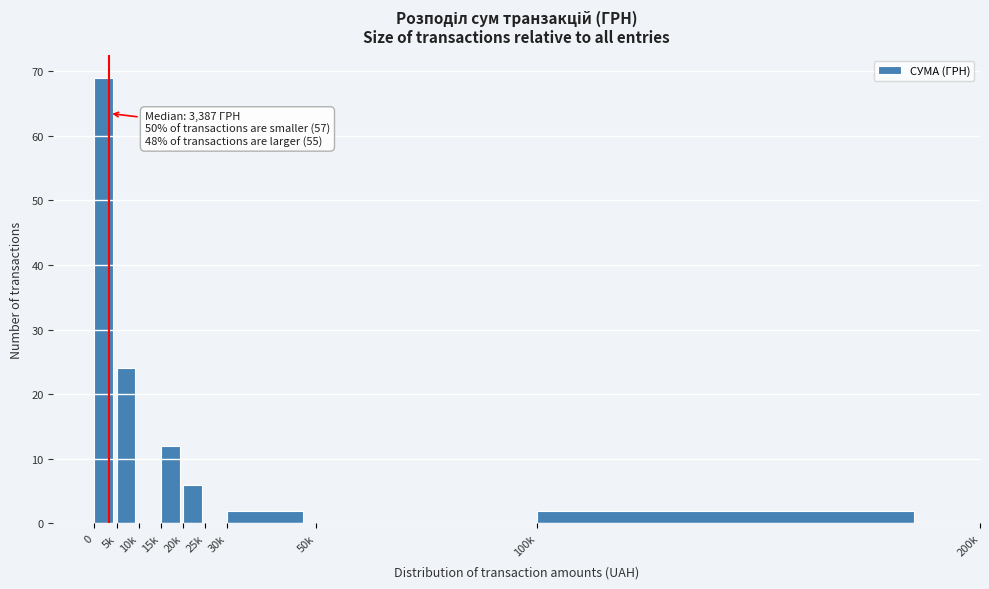

Reading left to right, what are all the values shown in this chart?

0=69	5k=24	10k=0	15k=12	20k=6	25k=0	30k=2	50k=0	100k=2